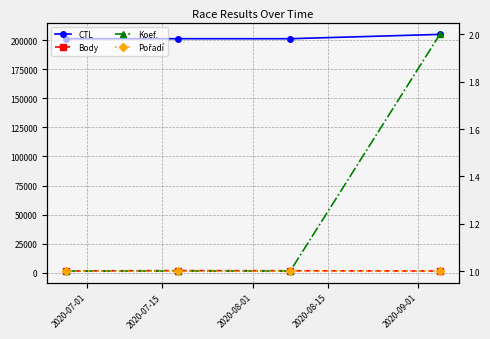

True or false: Pořadí has a value of 0 at 2020-08-01.

False